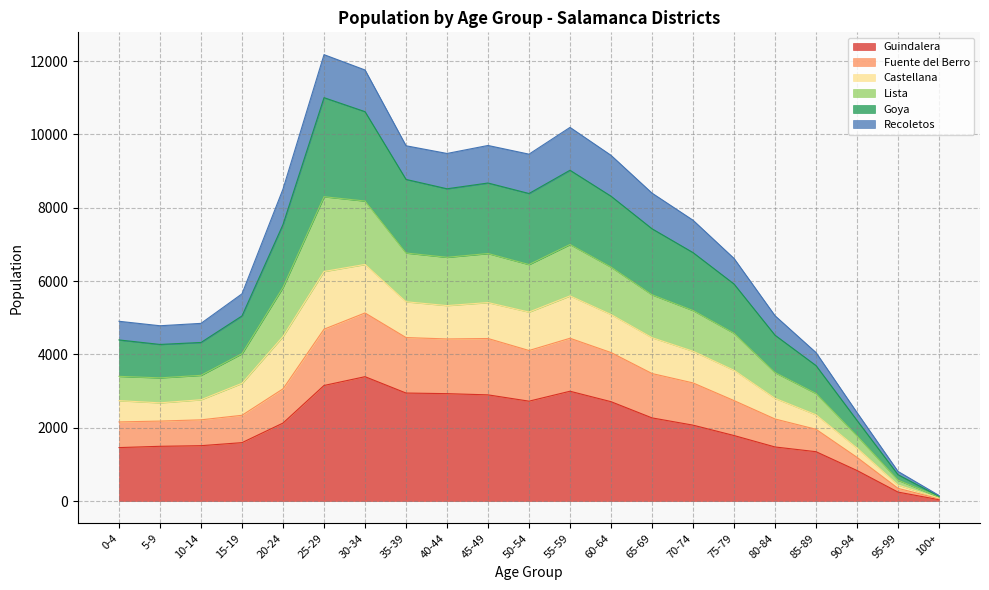

Where is the first local maximum for Guindalera?

30-34